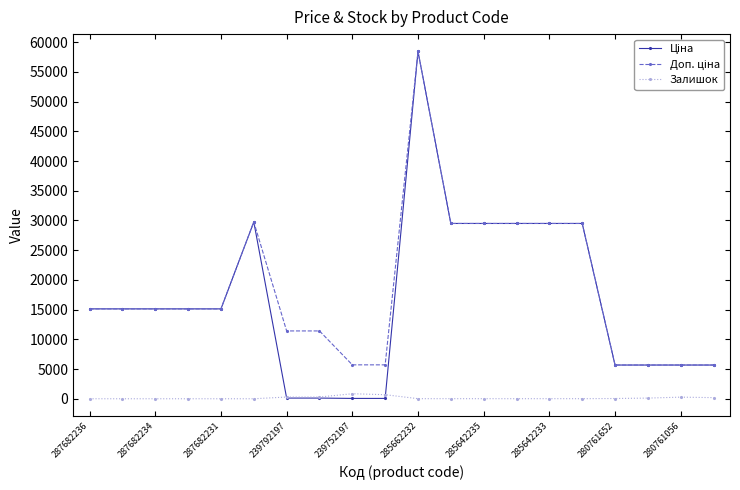

At how many categories does at least one series exceed 21844?

7